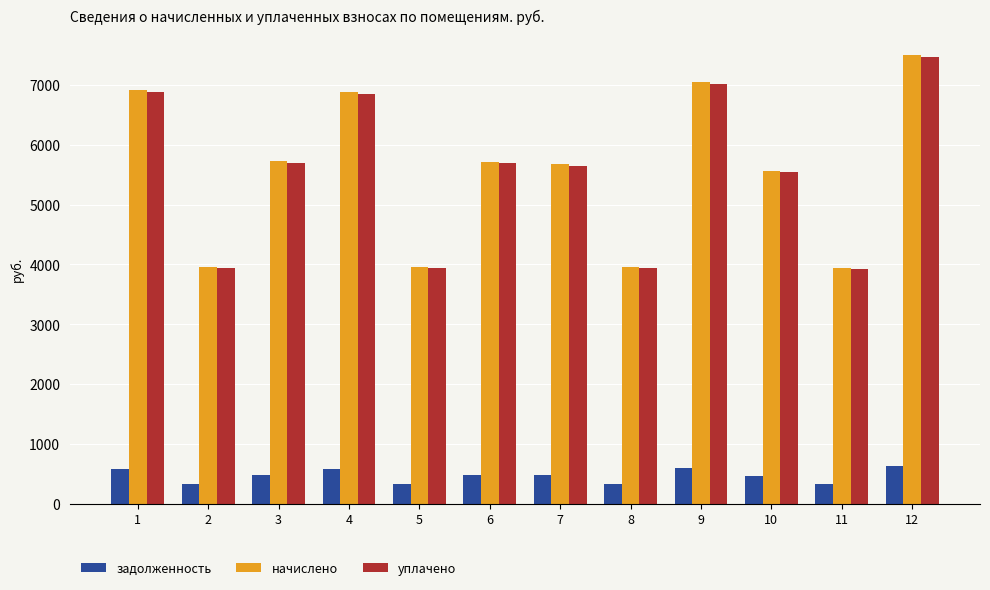

How many bars are there in each group?

3